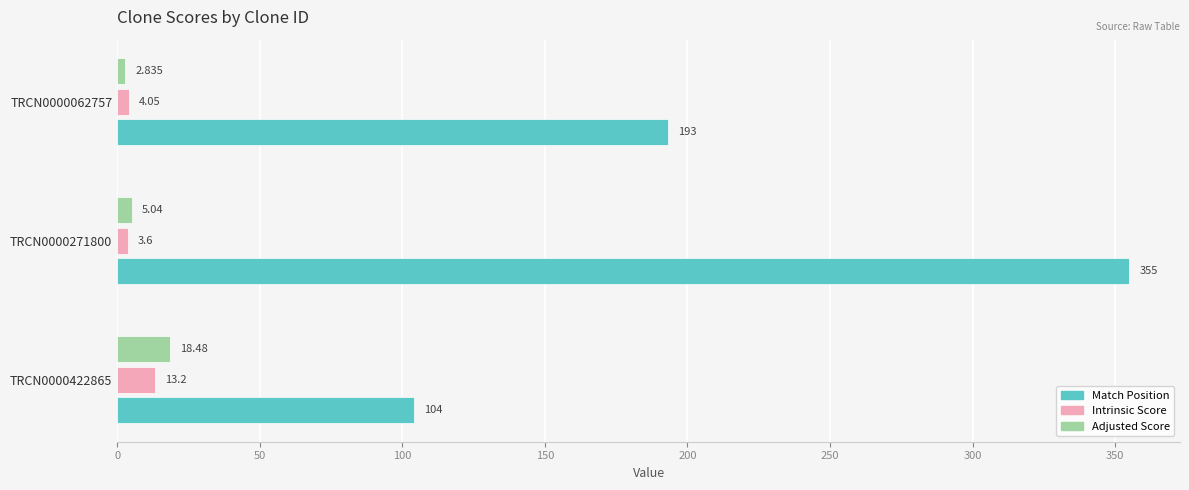

Which series has the largest total across all categories?

Match Position